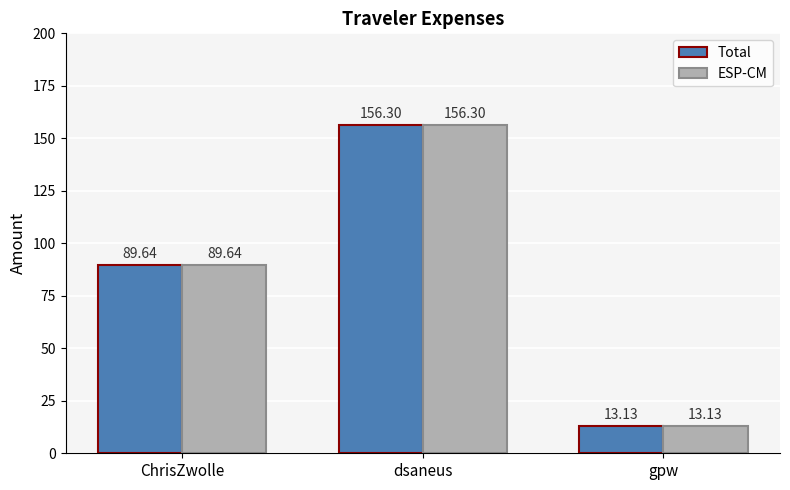

What is the label of the 1st bar from the right?

gpw